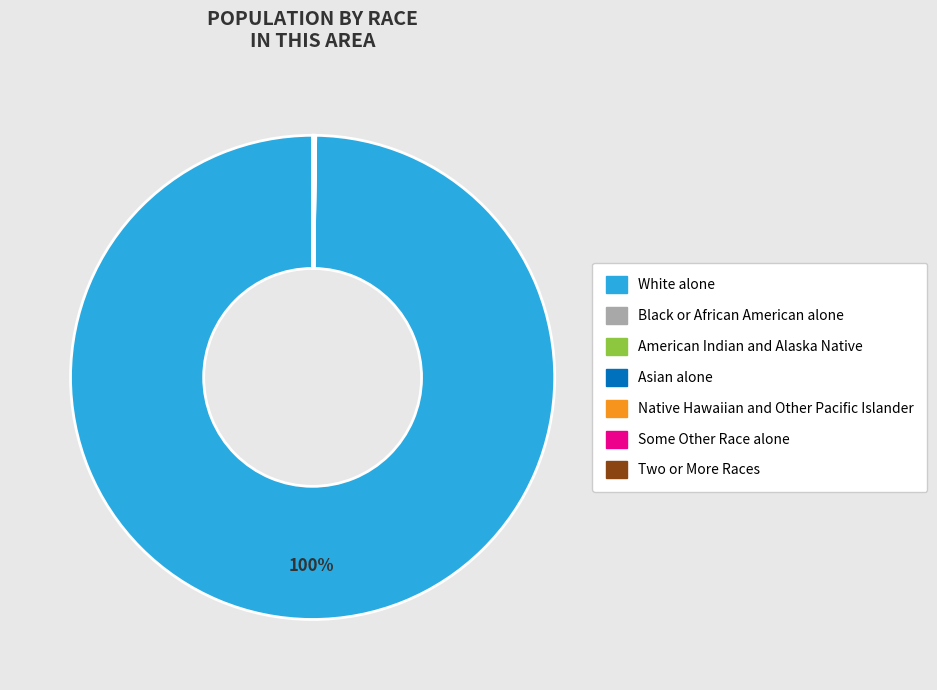

Does any single category account for the majority?

Yes